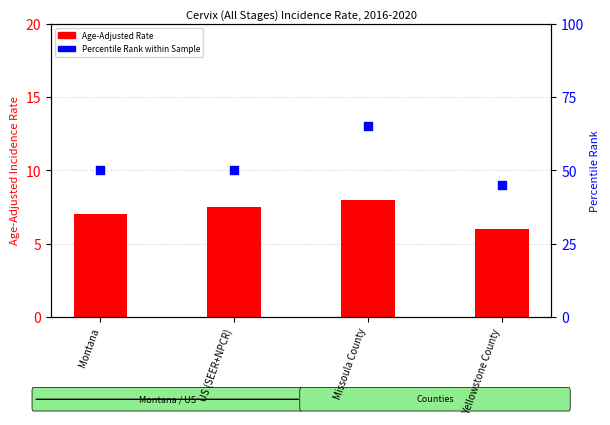

What are all the series names shown in the legend?

Age-Adjusted Rate, Percentile Rank within Sample